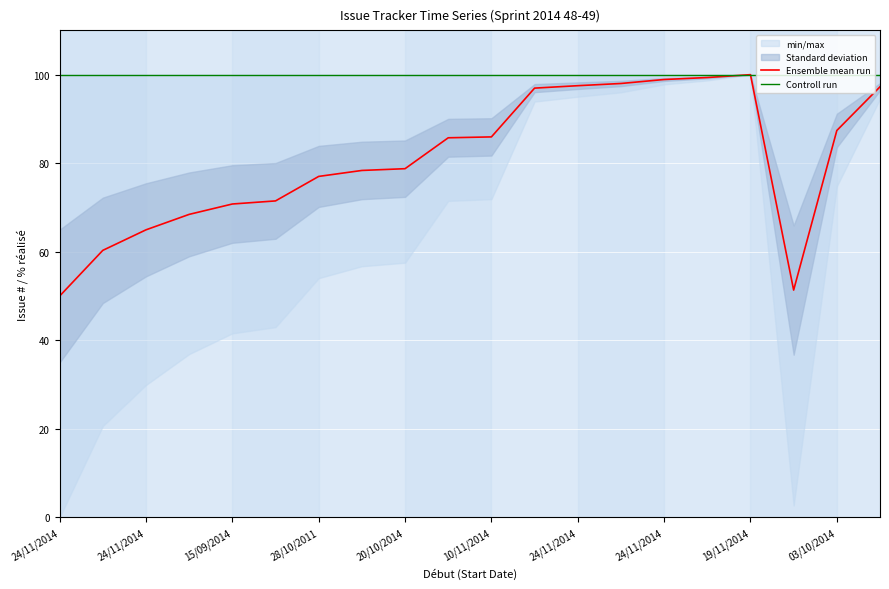

How many categories are shown in the chart?

20